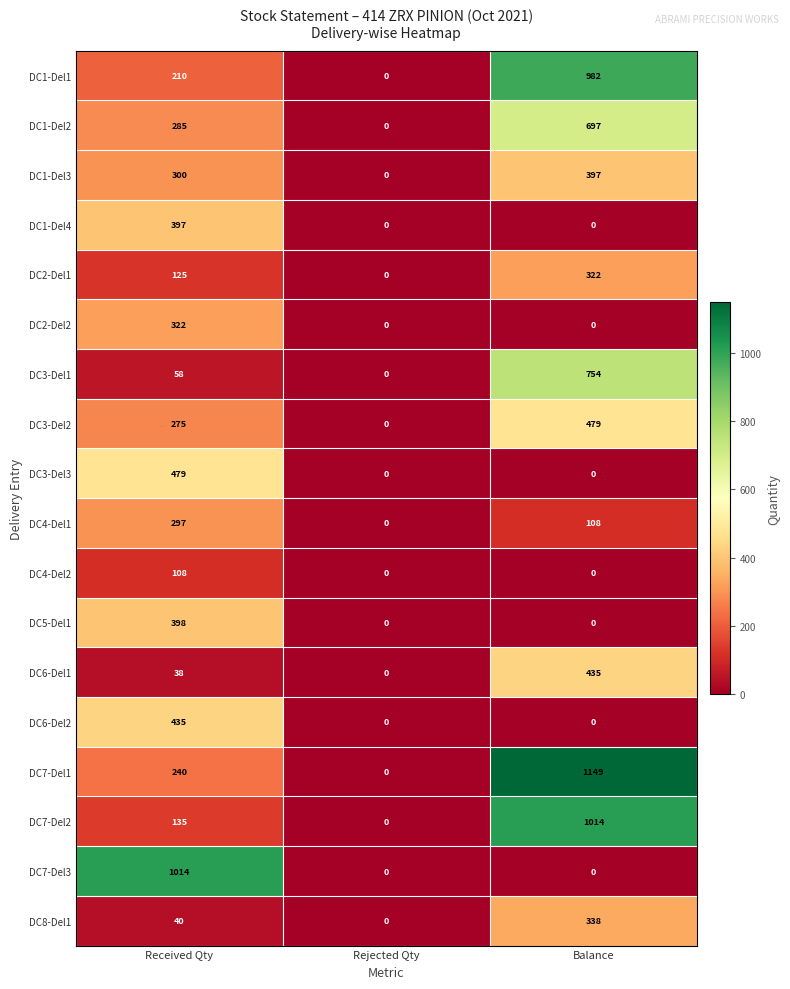

Which series has the widest spread of values?

DC7-Del1